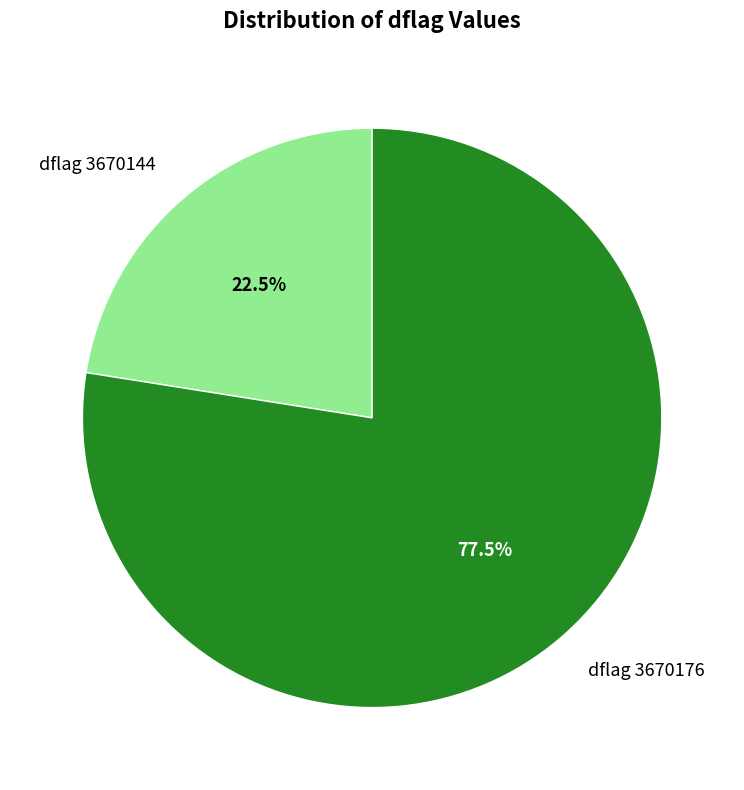

Which has a higher value, dflag 3670176 or dflag 3670144?

dflag 3670176